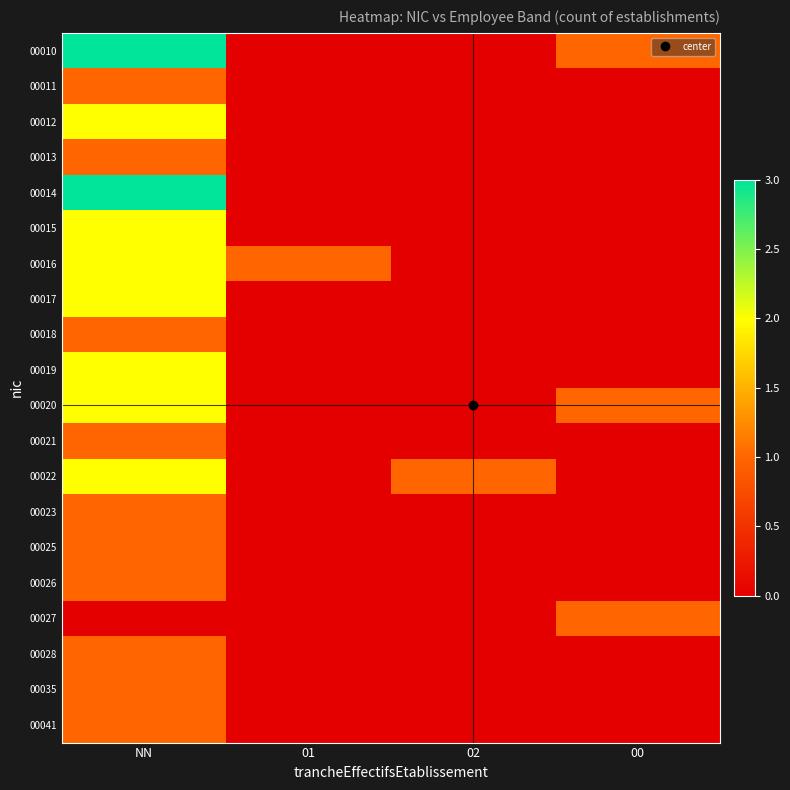

Reading left to right, list all the values displayed in this chart.

00010: NN=3	01=0	02=0	00=1
00011: NN=1	01=0	02=0	00=0
00012: NN=2	01=0	02=0	00=0
00013: NN=1	01=0	02=0	00=0
00014: NN=3	01=0	02=0	00=0
00015: NN=2	01=0	02=0	00=0
00016: NN=2	01=1	02=0	00=0
00017: NN=2	01=0	02=0	00=0
00018: NN=1	01=0	02=0	00=0
00019: NN=2	01=0	02=0	00=0
00020: NN=2	01=0	02=0	00=1
00021: NN=1	01=0	02=0	00=0
00022: NN=2	01=0	02=1	00=0
00023: NN=1	01=0	02=0	00=0
00025: NN=1	01=0	02=0	00=0
00026: NN=1	01=0	02=0	00=0
00027: NN=0	01=0	02=0	00=1
00028: NN=1	01=0	02=0	00=0
00035: NN=1	01=0	02=0	00=0
00041: NN=1	01=0	02=0	00=0